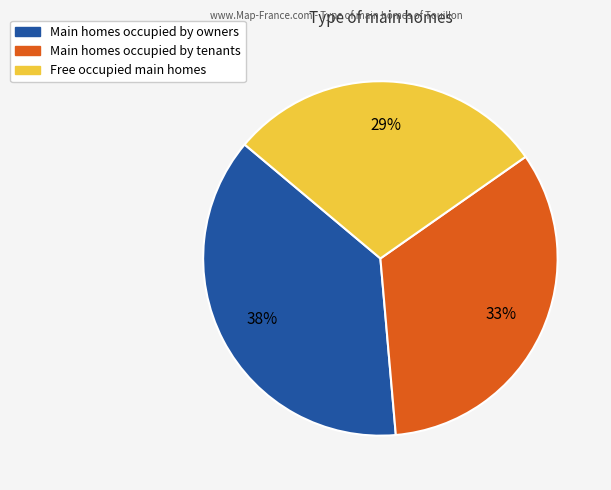

How many segments does this pie chart have?

3